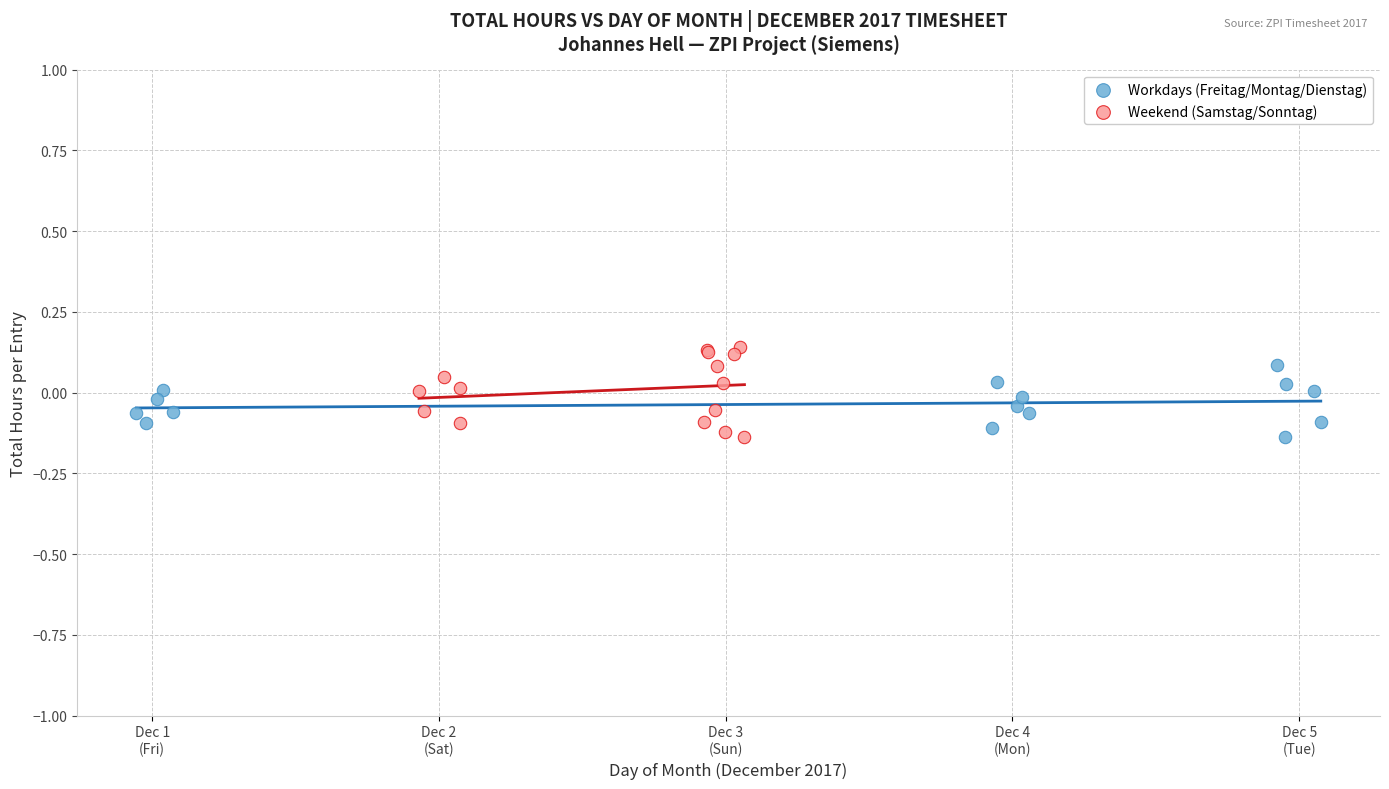

Which series has the largest Y range (max minus min)?

Weekend (Samstag/Sonntag)